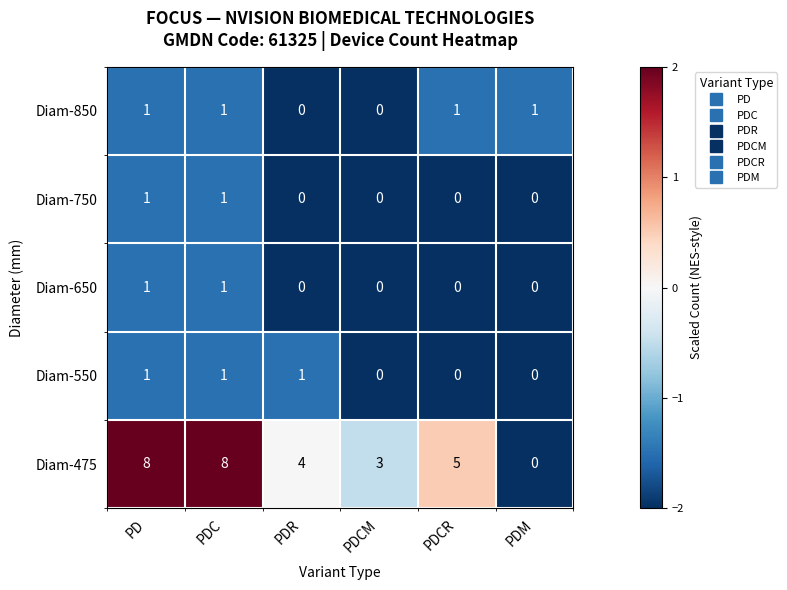

Which category has the lowest value in the Diam-475 series?

PDM